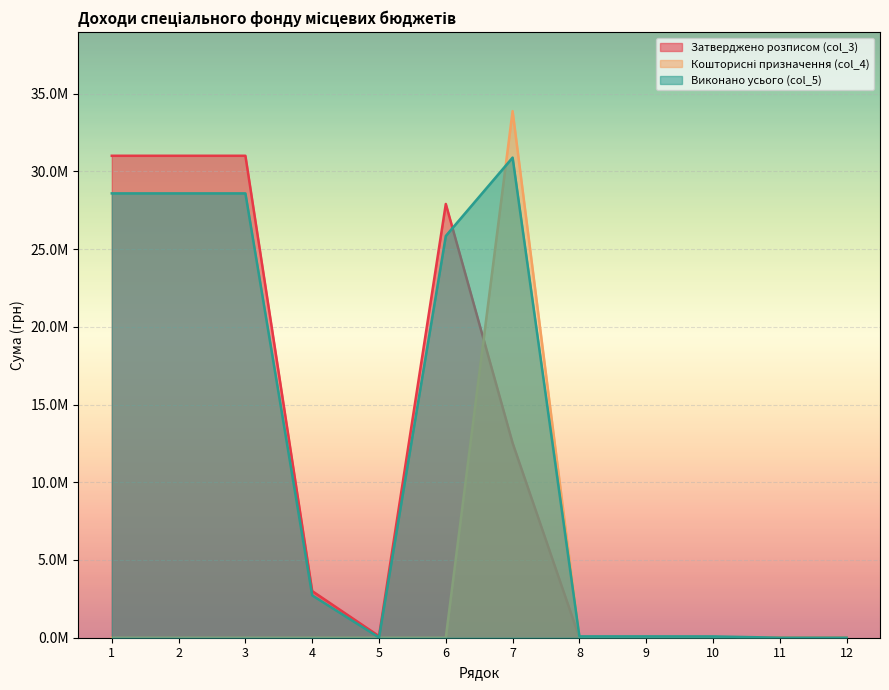

How many lines are shown in the chart?

3